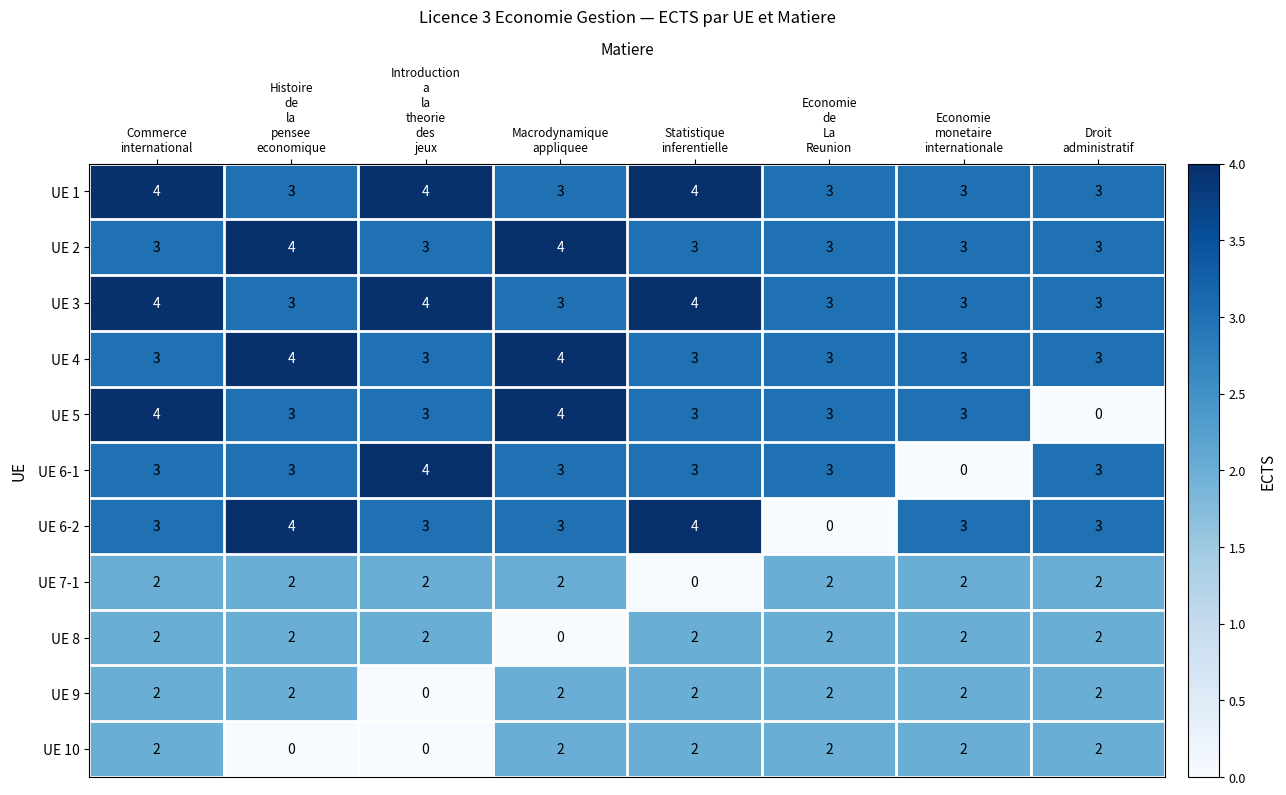

How many UE 2 values are between 3 and 4?

8